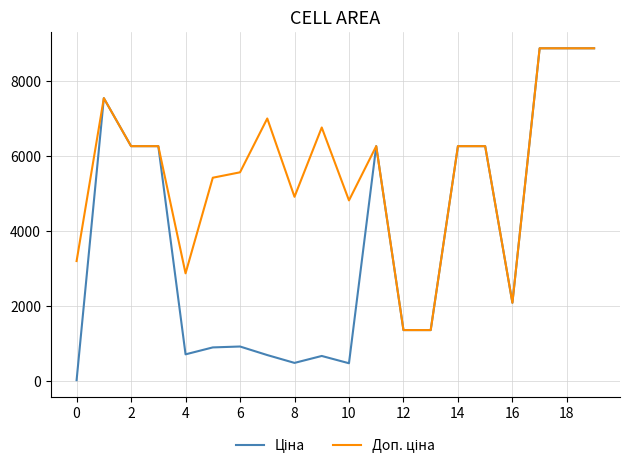

What is the greatest value displayed?

8874.6